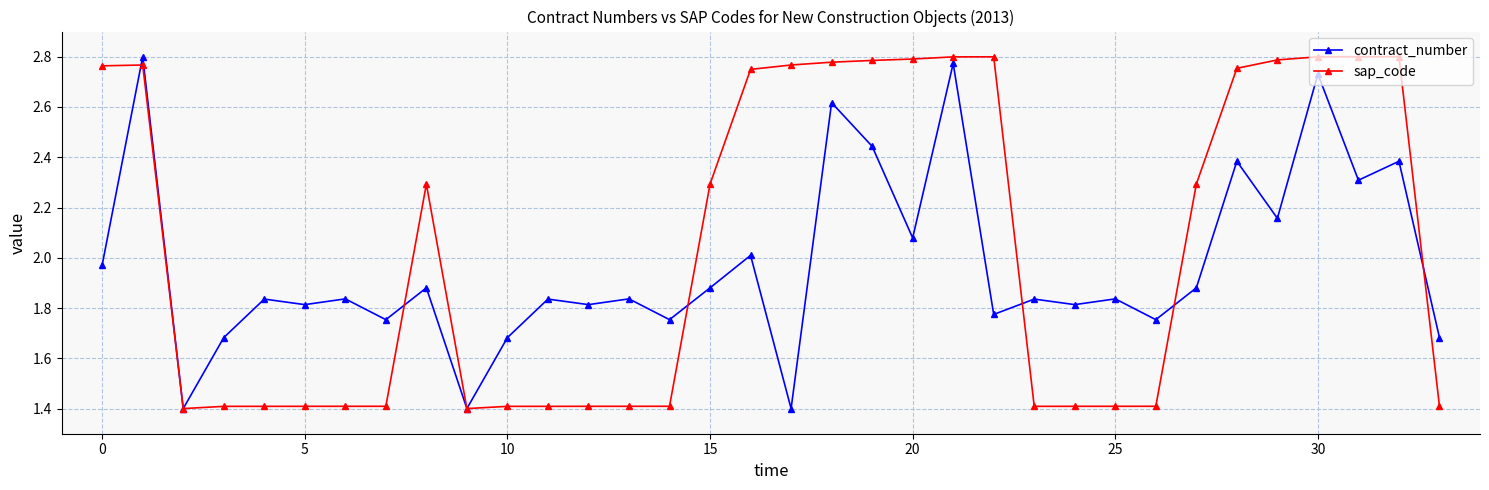

At how many categories does at least one series exceed 1?

34